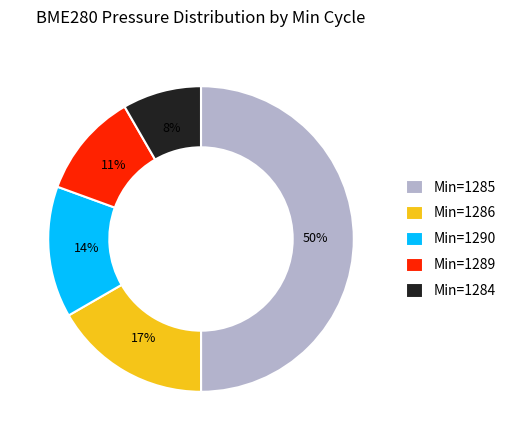

To the nearest percent, what percentage of the pie is Min=1285?

50%